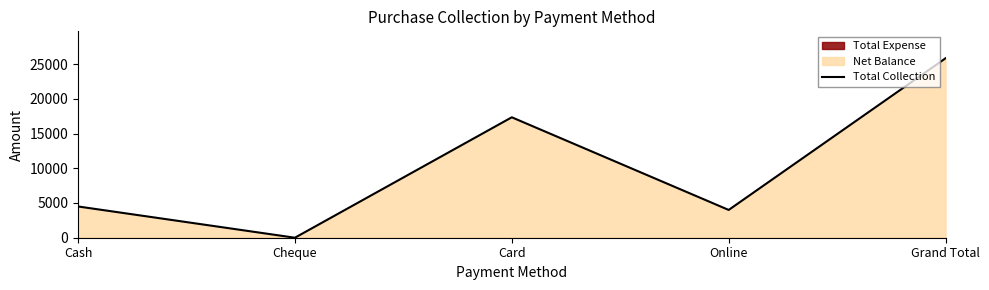

Is it true that the value at Grand Total is 43438?

False